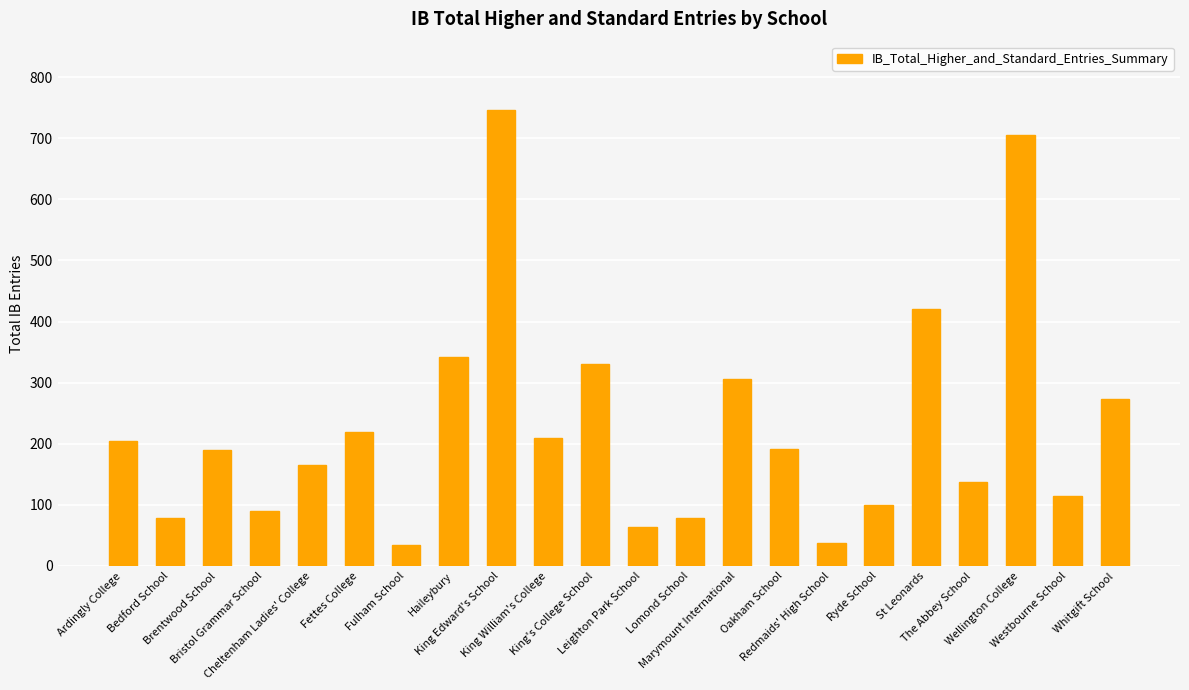

What is the difference between the maximum and minimum values?

711